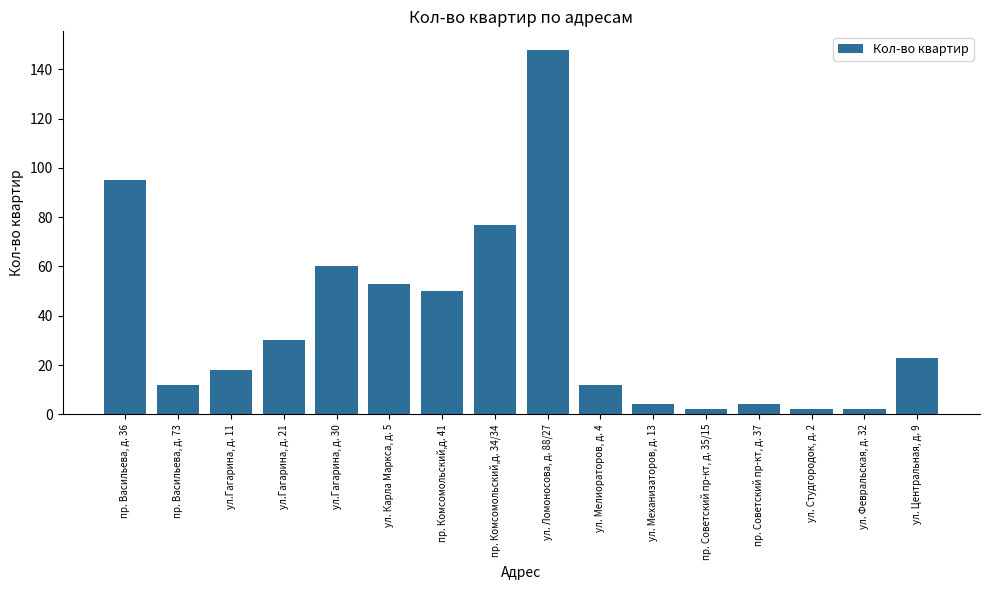

What is the greatest value displayed?

148